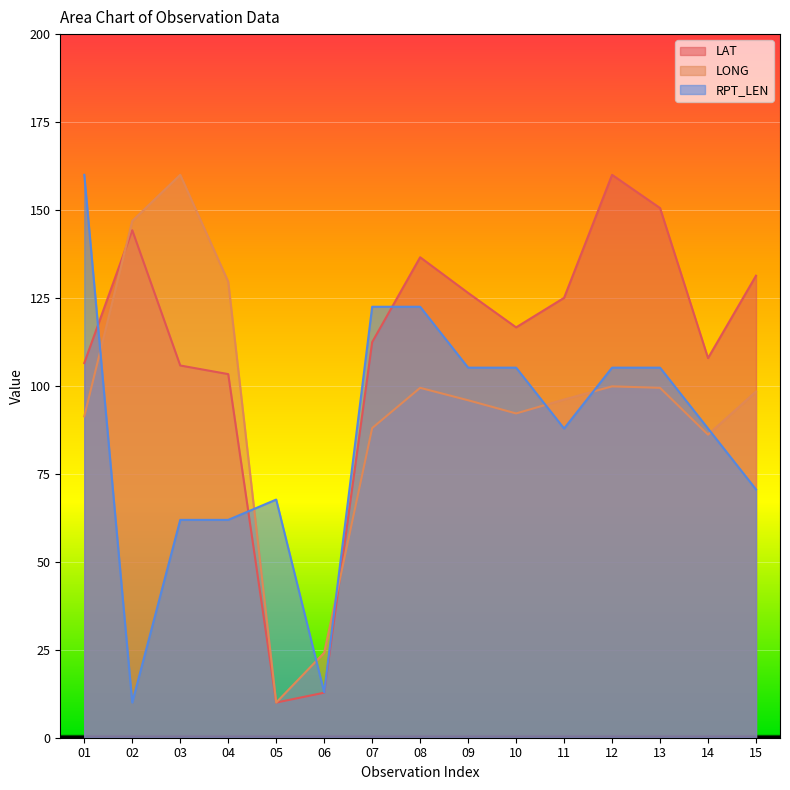

What is the total value across all series at 03?

327.7